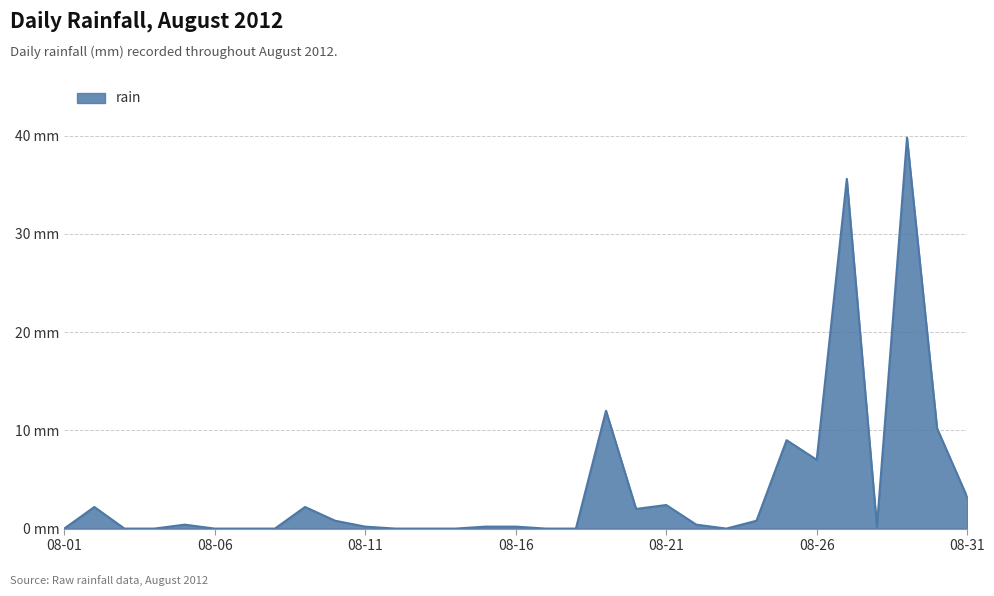

Does the chart have visible grid lines?

Yes